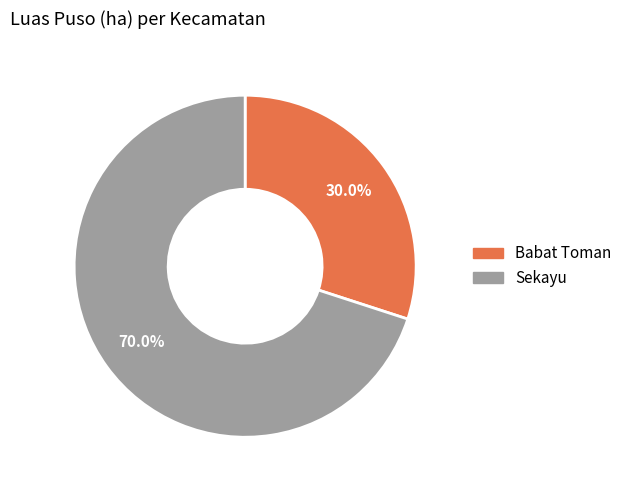

Which slice represents more than half of the pie?

Sekayu